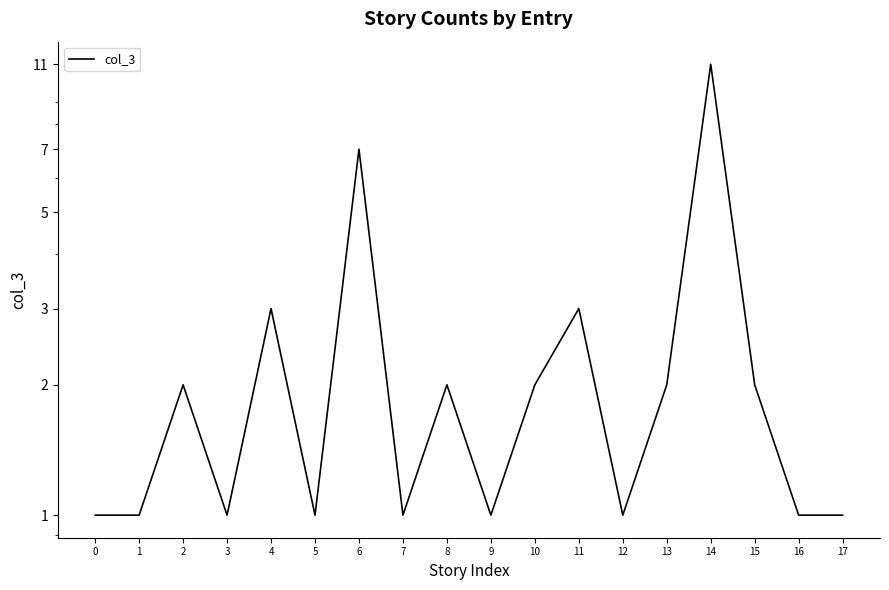

The chart shows a value of 1 at 7. True or false?

True